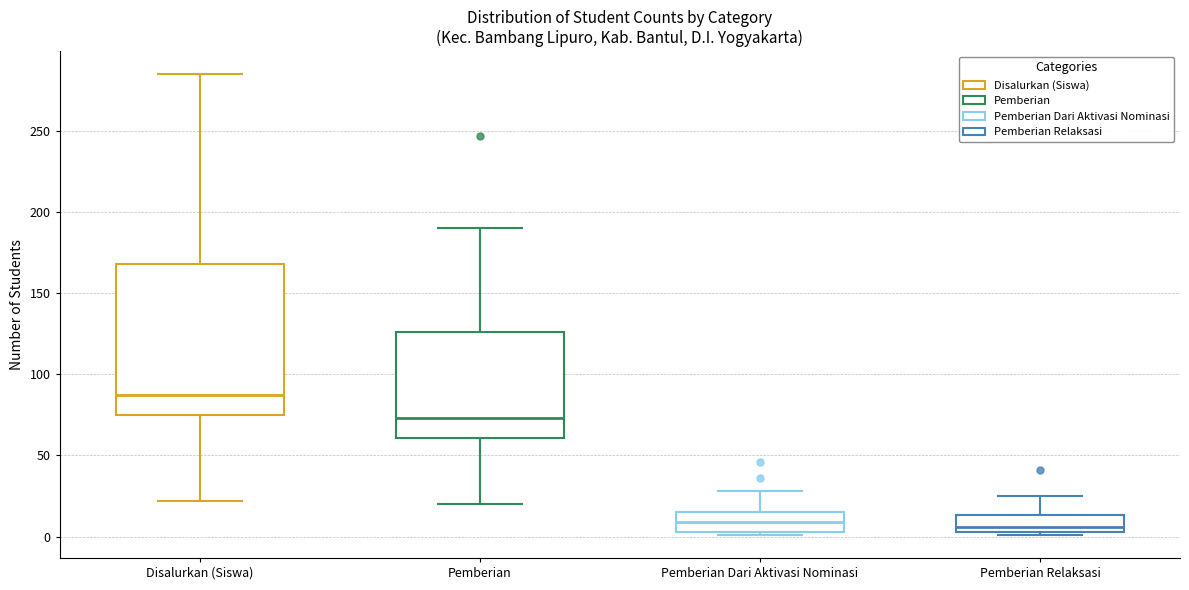

Reading left to right, read every box against the y-axis: the position of its median line, the range the box covers, and the ends of its whiskers. The values are not printed on the chart, so give them approximately, as read against the axis.

Disalurkan (Siswa): median 85, box 75 to 170, whiskers 20 to 285
Pemberian: median 75, box 60 to 125, whiskers 20 to 190
Pemberian Dari Aktivasi Nominasi: median 10, box 5 to 15, whiskers 0 to 30
Pemberian Relaksasi: median 5 (just above the box's lower edge), box 5 to 15, whiskers 0 to 25